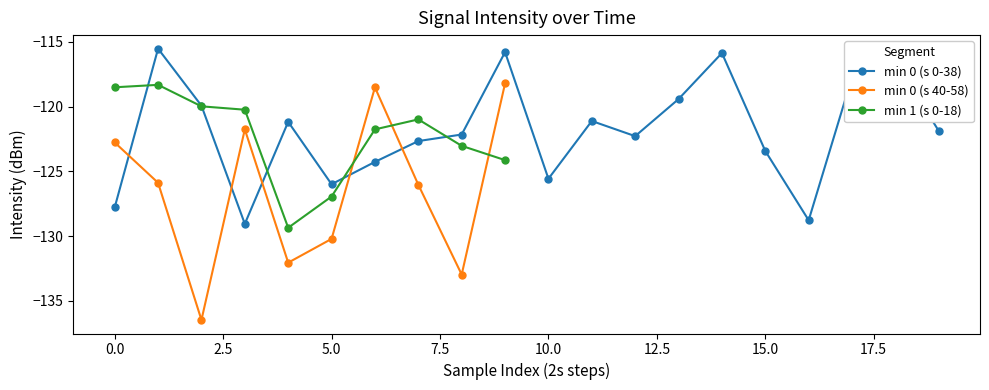

How many interior local valleys does the min 0 (s 0-38) series have?

5